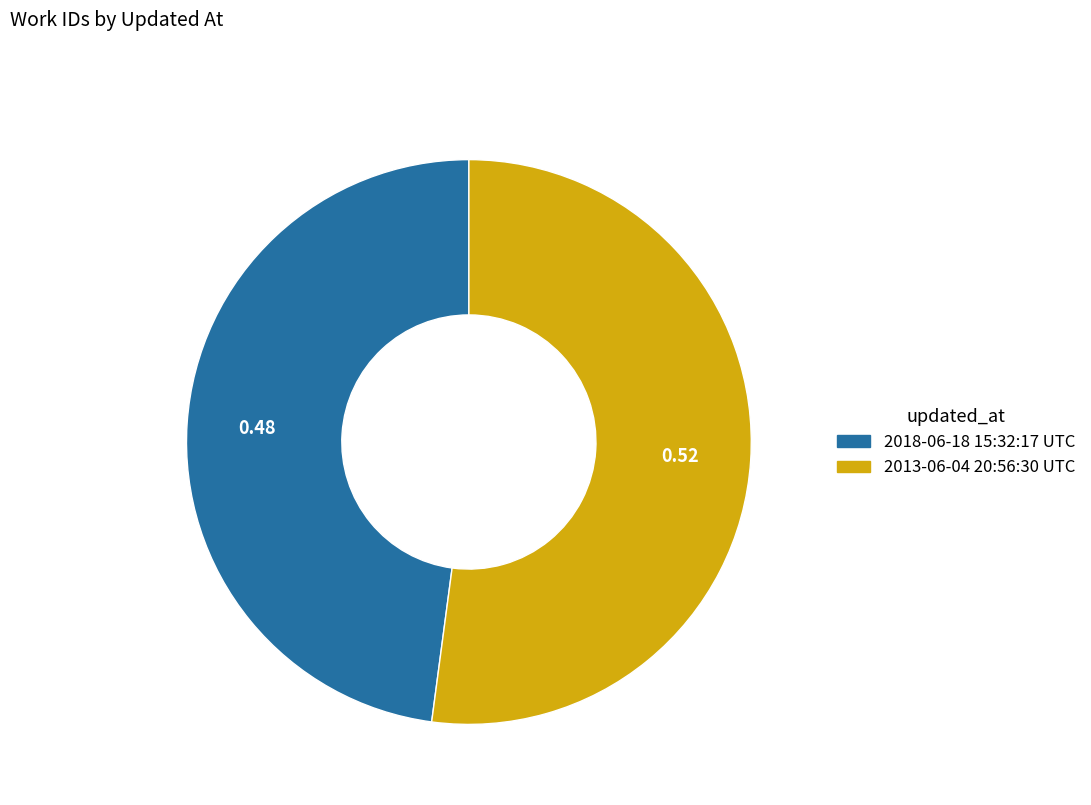

Approximately how many times larger is the value at 2018-06-18 15:32:17 UTC compared to 2013-06-04 20:56:30 UTC?

0.9